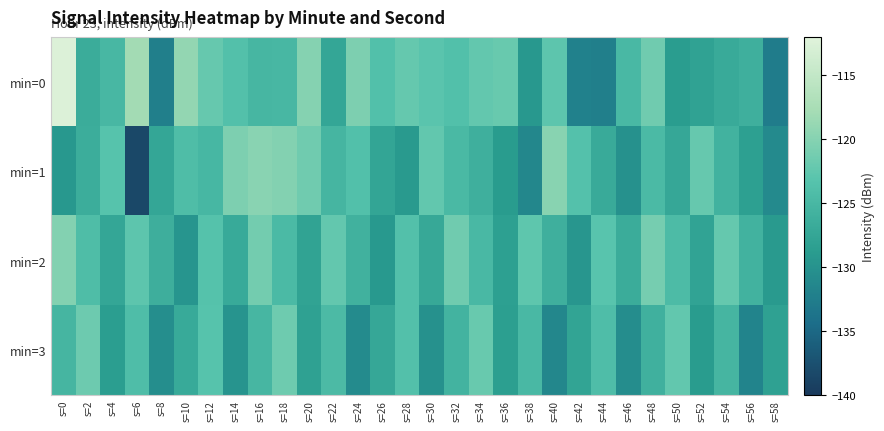

What is the smallest value displayed?

-138.4